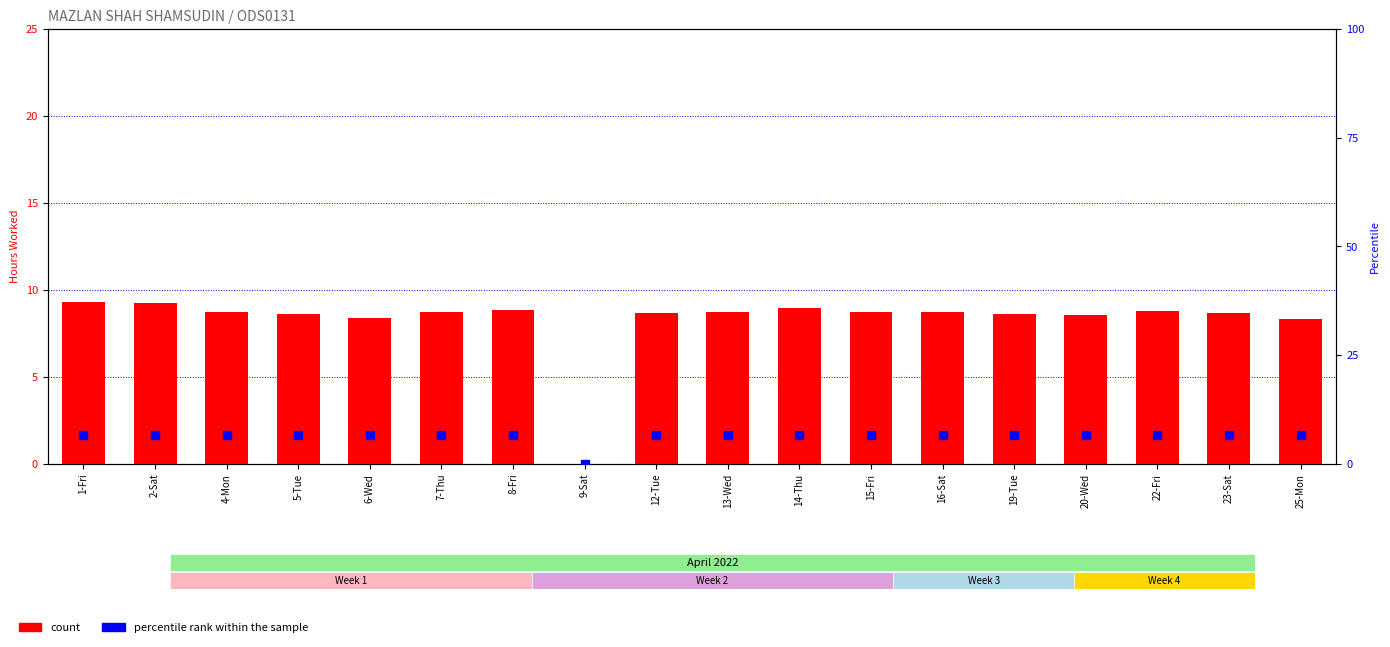

What are all the series names shown in the legend?

count, percentile rank within the sample